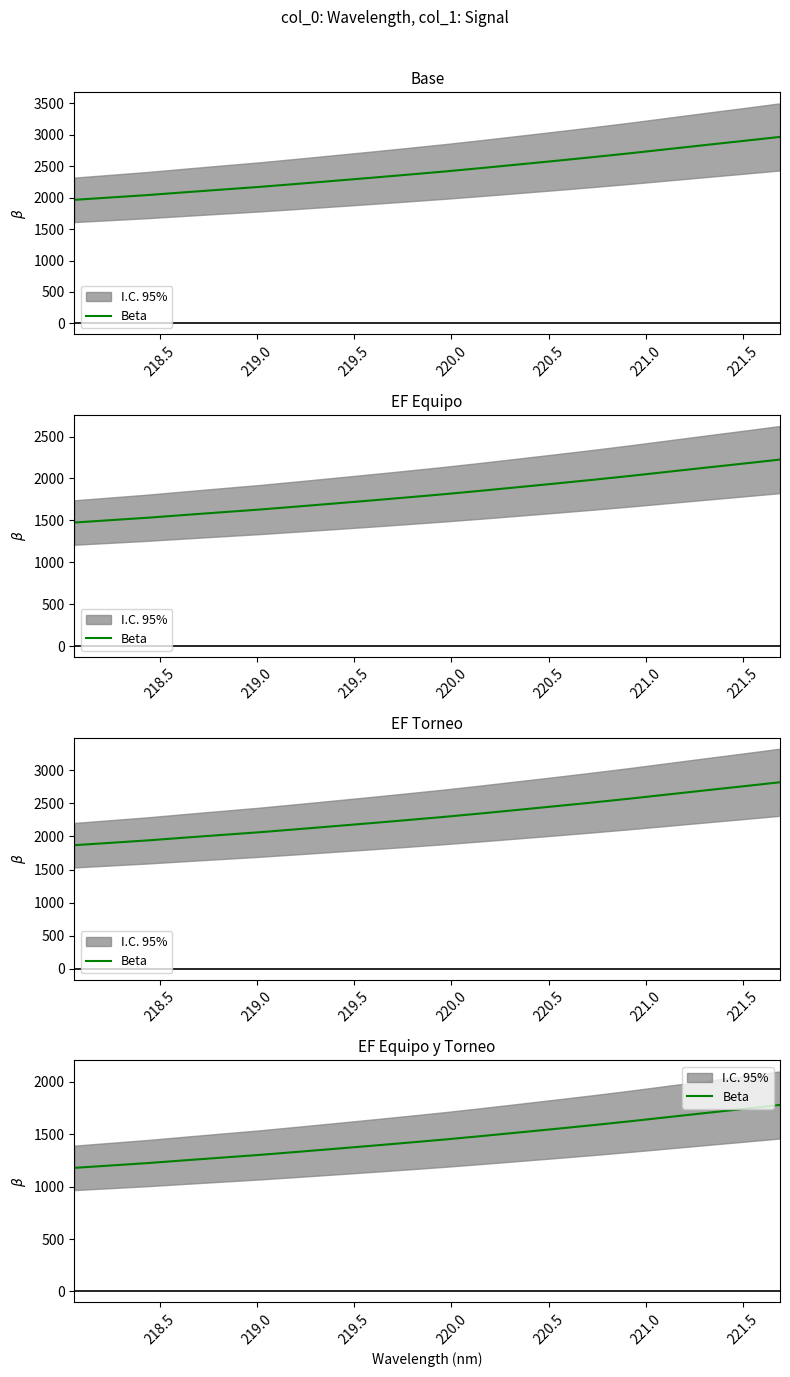

What is the average value?

1452.9